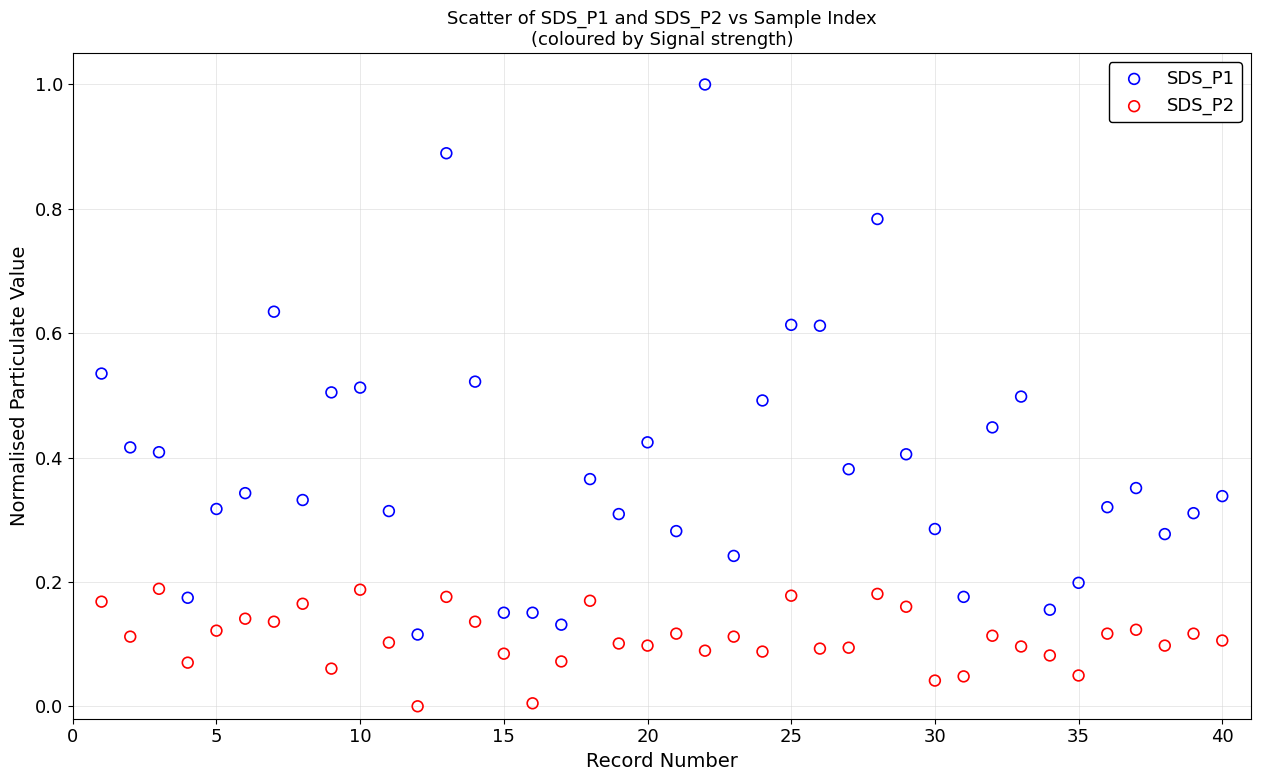

What are all the series names shown in the legend?

SDS_P1, SDS_P2